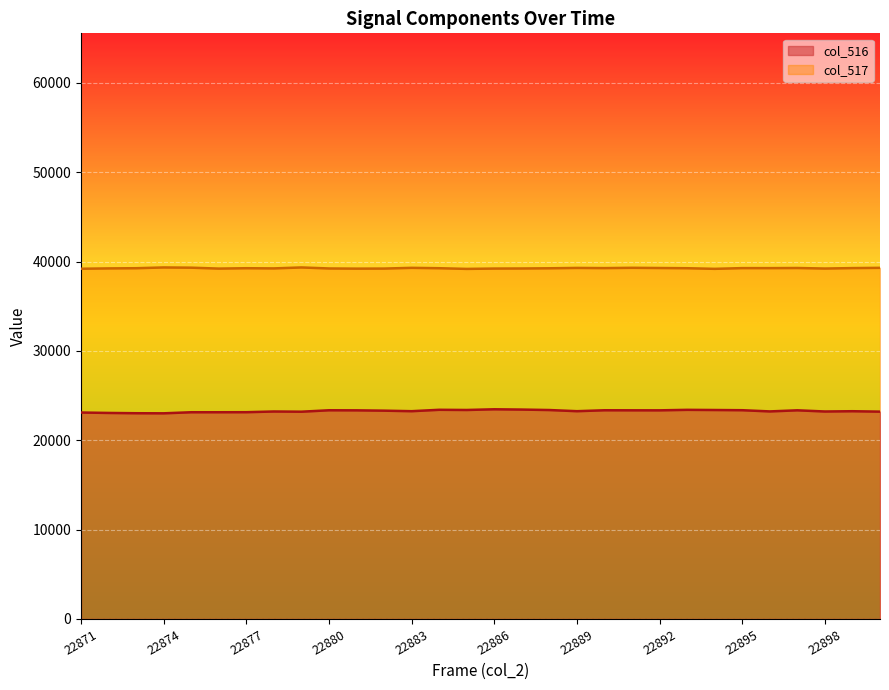

What is the greatest value displayed?

39336